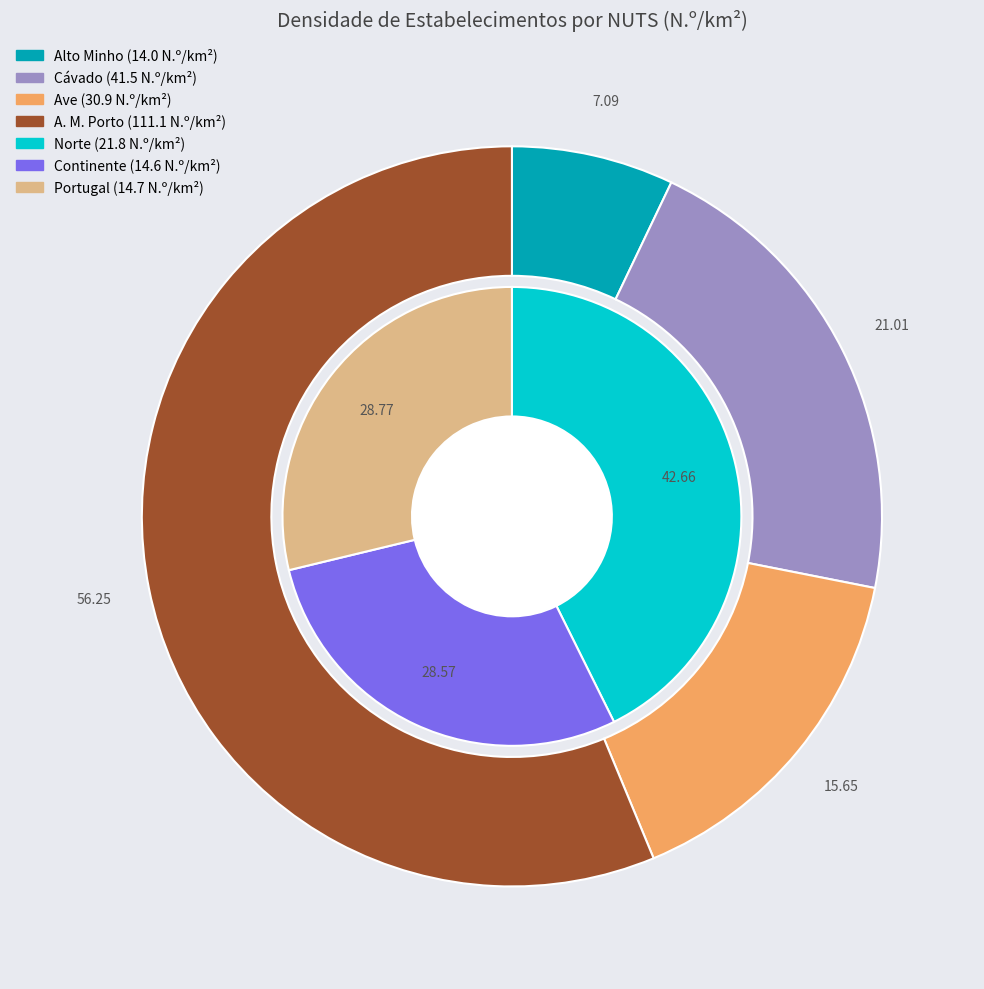

What is the largest slice in the pie chart?

A. M. Porto